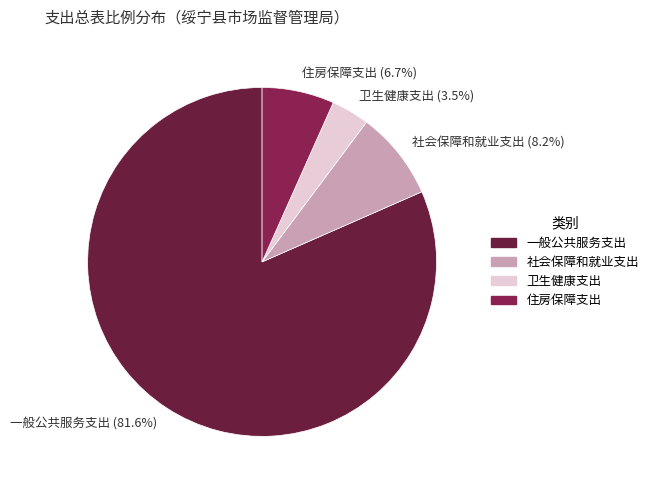

Which slice is the largest?

一般公共服务支出